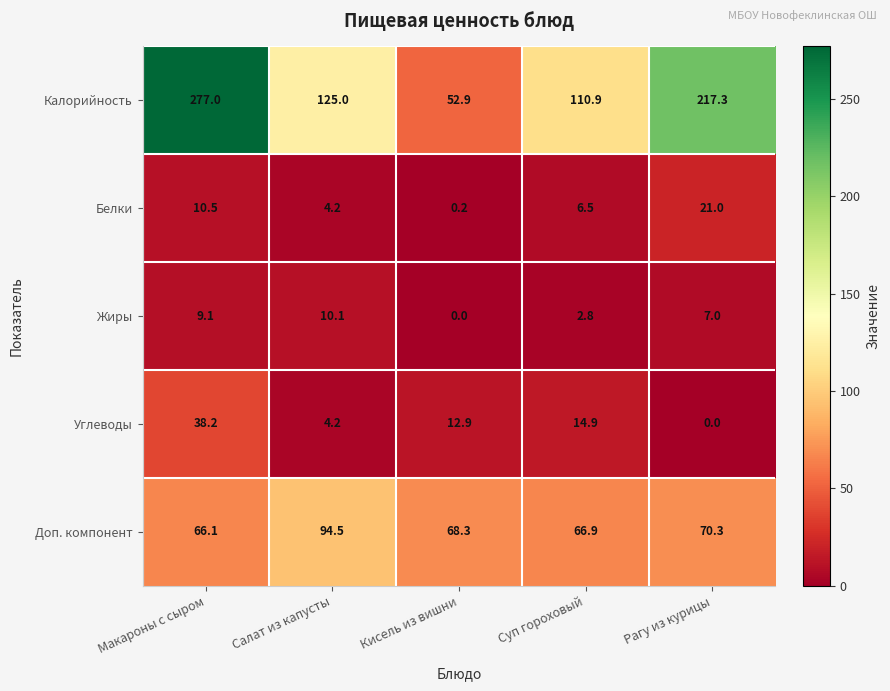

Is it true that Доп. компонент equals 38.8 at Макароны с сыром?

False